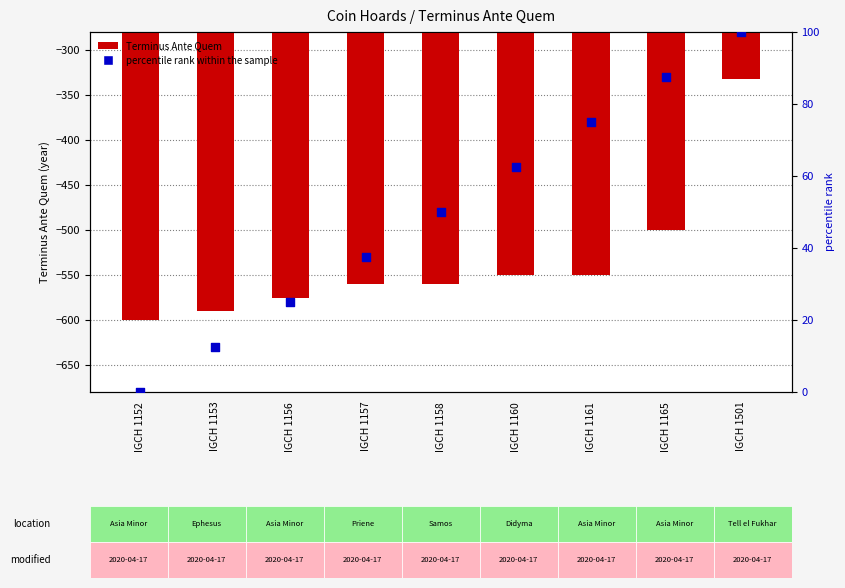

Which series contains the highest Y value?

percentile rank within the sample